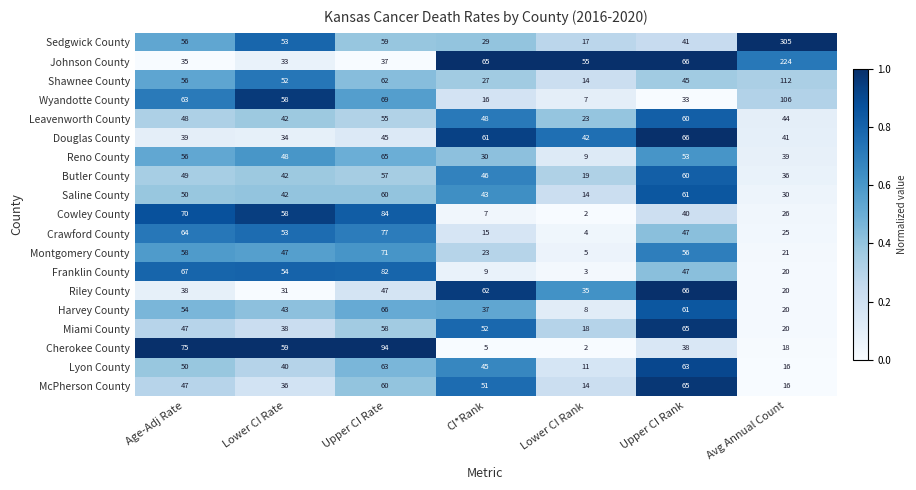

Which label corresponds to the smallest value in the chart?

Lower CI Rank